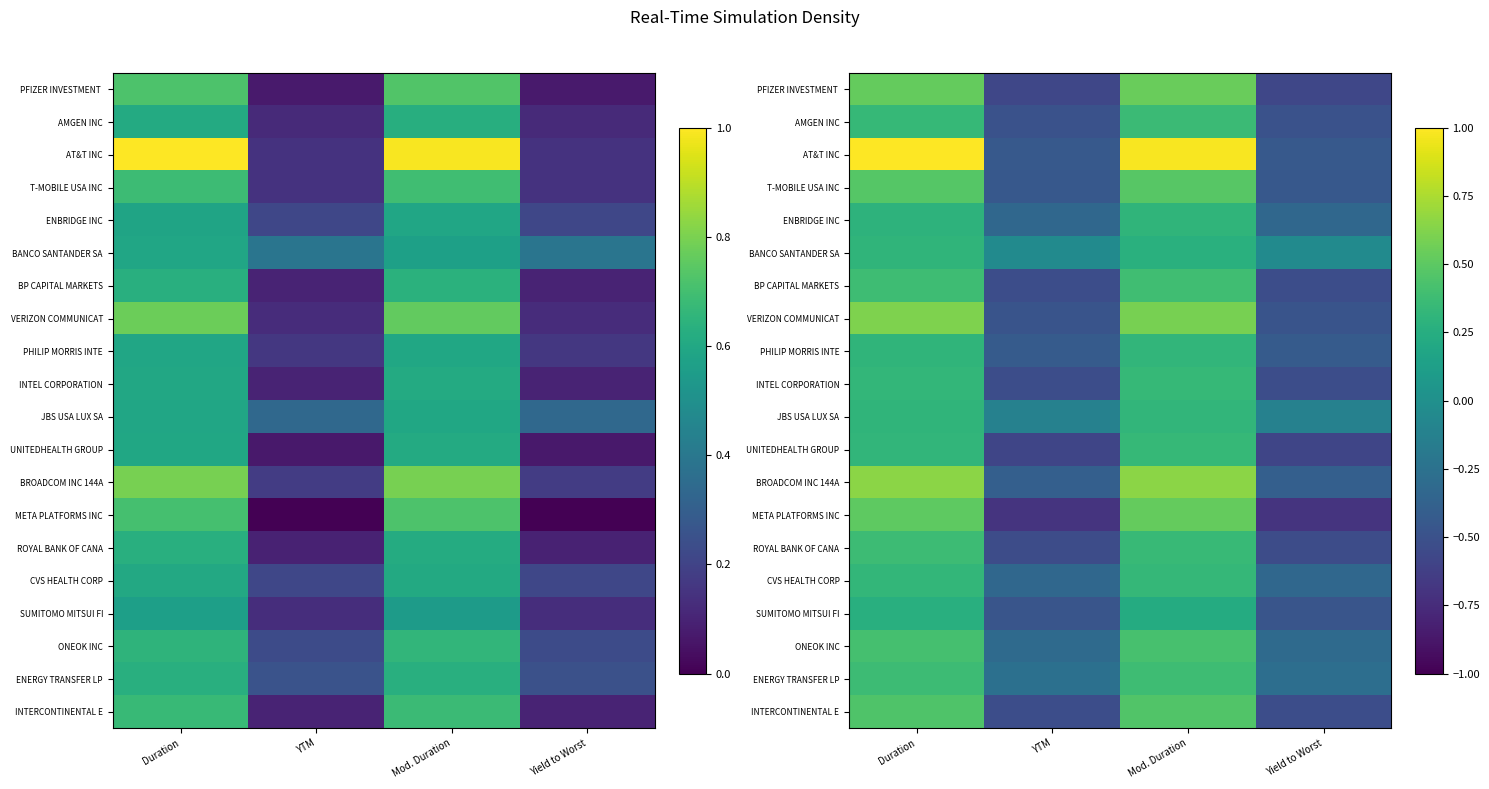

Rank the series by their maximum value, from lowest to highest.

SUMITOMO MITSUI FI, BANCO SANTANDER SA, ENBRIDGE INC, PHILIP MORRIS INTE, JBS USA LUX SA, CVS HEALTH CORP, INTEL CORPORATION, UNITEDHEALTH GROUP, AMGEN INC, ROYAL BANK OF CANA, ENERGY TRANSFER LP, BP CAPITAL MARKETS, ONEOK INC, INTERCONTINENTAL E, T-MOBILE USA INC, META PLATFORMS INC, PFIZER INVESTMENT, VERIZON COMMUNICAT, BROADCOM INC 144A, AT&T INC